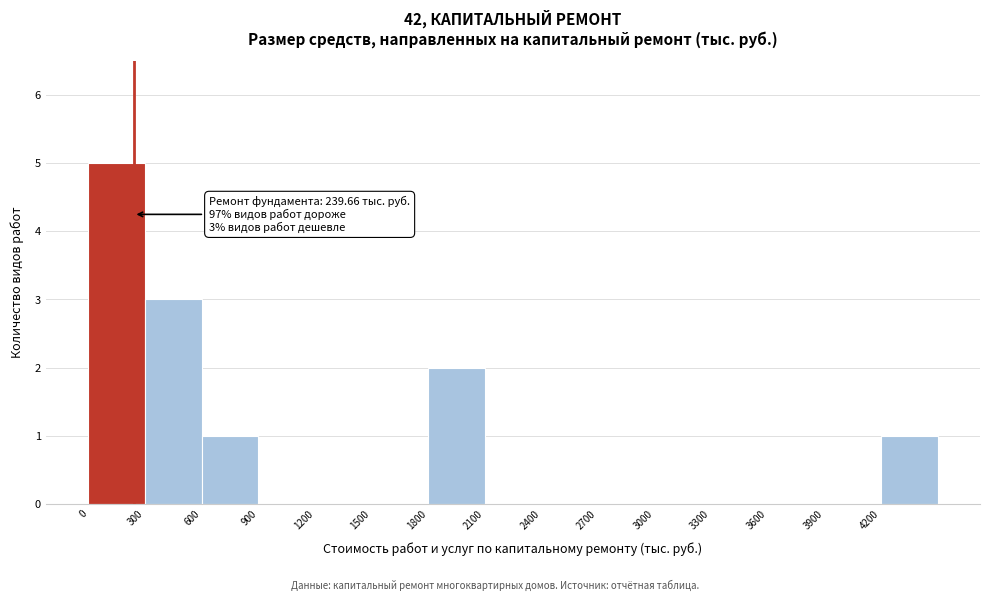

Over which range of the x-axis is the bar tallest?

0 to 300